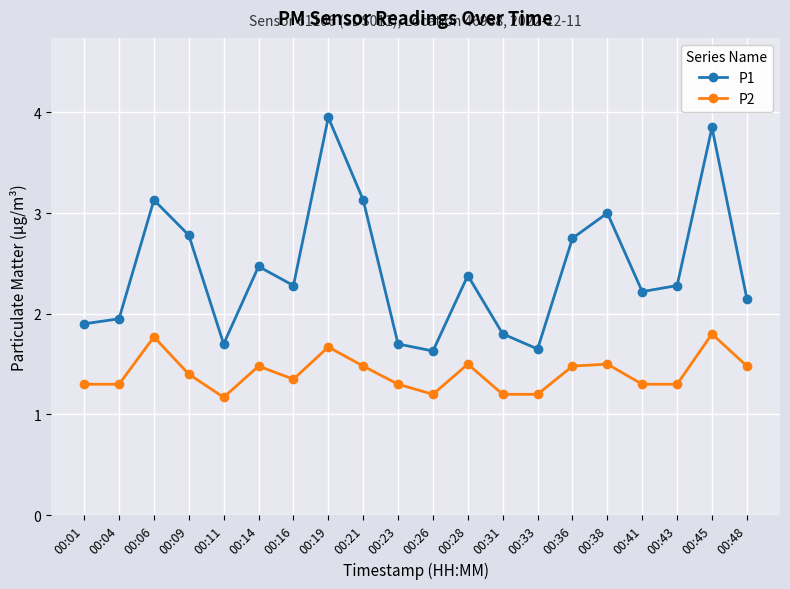

Rank the series by their average value, from highest to lowest.

P1, P2